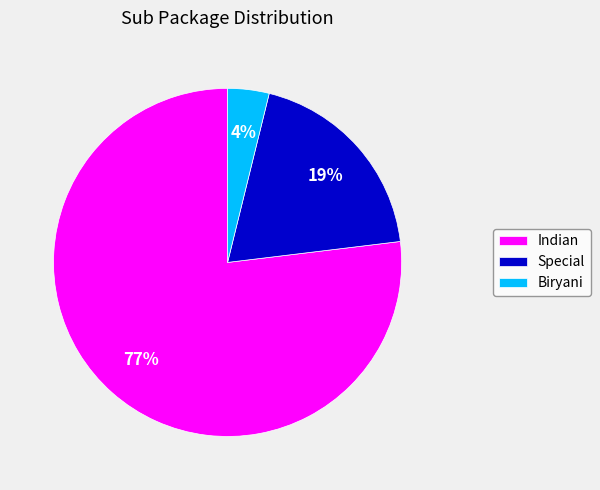

Which has a higher value, Biryani or Indian?

Indian